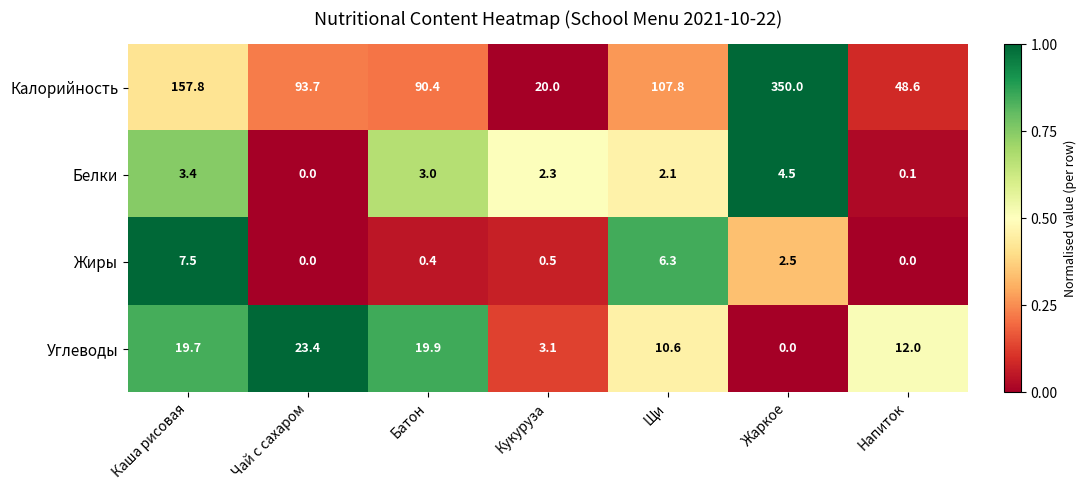

At which category does the chart reach its peak across all series?

Жаркое